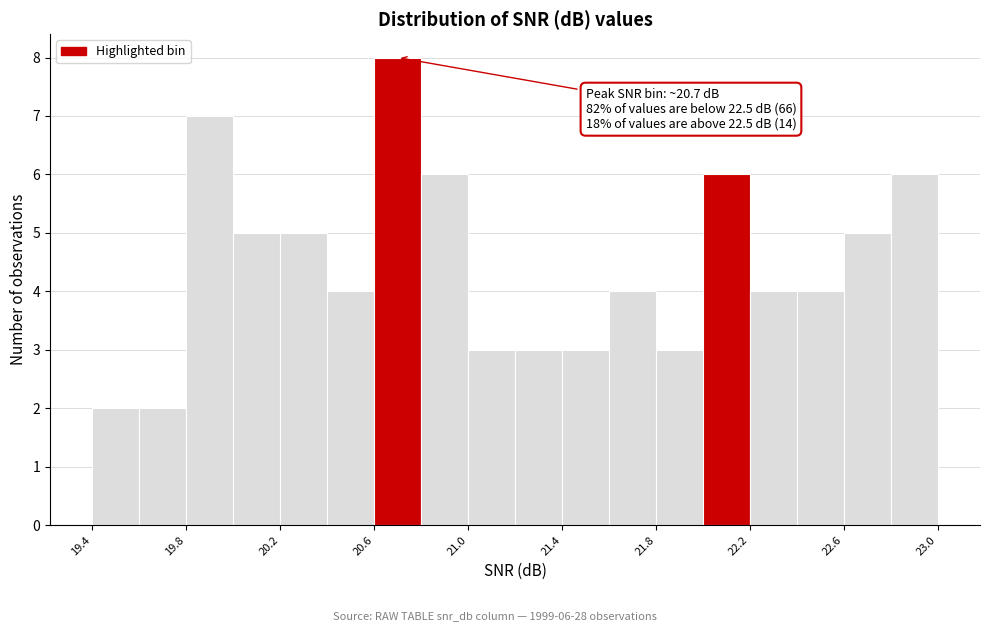

Read against the x-axis, roughly where is the centre of the tallest bar?

20.70